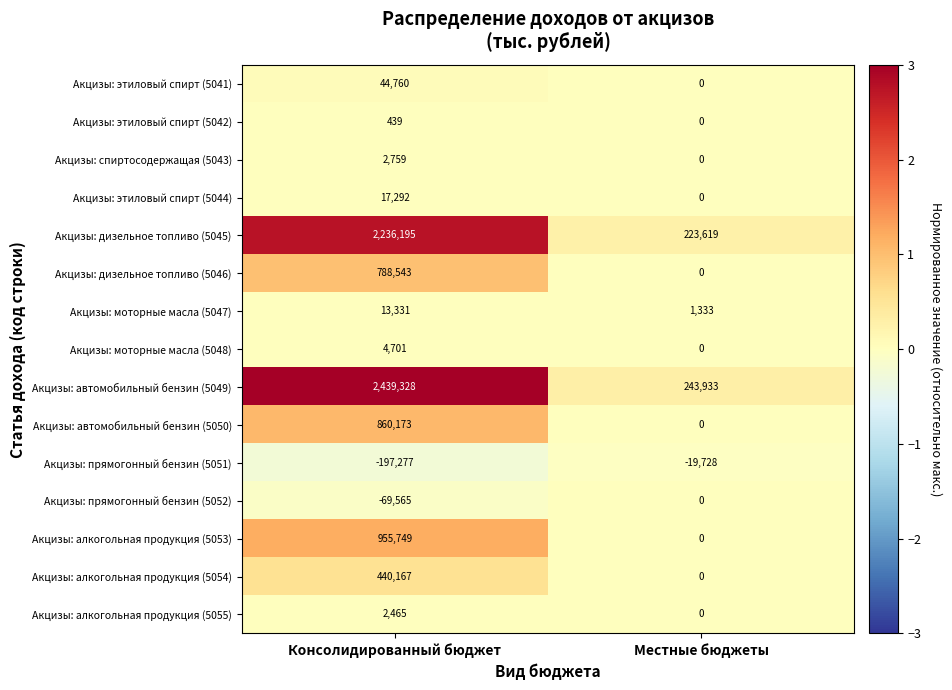

Which series changed the most between Консолидированный бюджет and Местные бюджеты?

Акцизы: автомобильный бензин (5049)